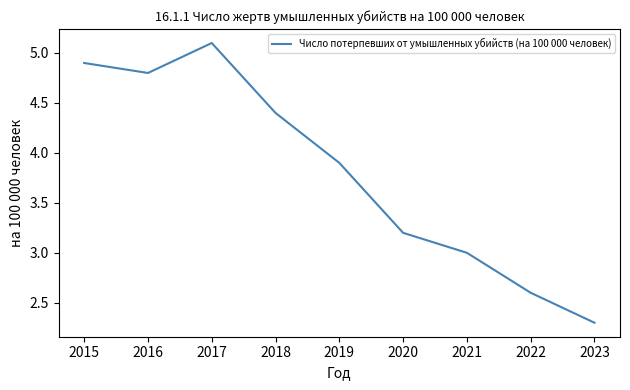

True or false: the data shows 3.2 at 2020.

True